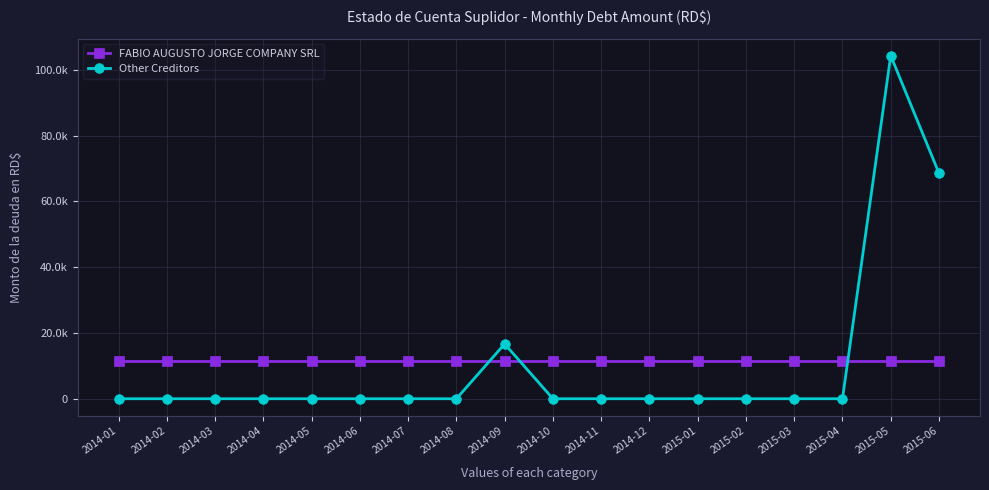

Which category has the highest value in the FABIO AUGUSTO JORGE COMPANY SRL series?

2014-01